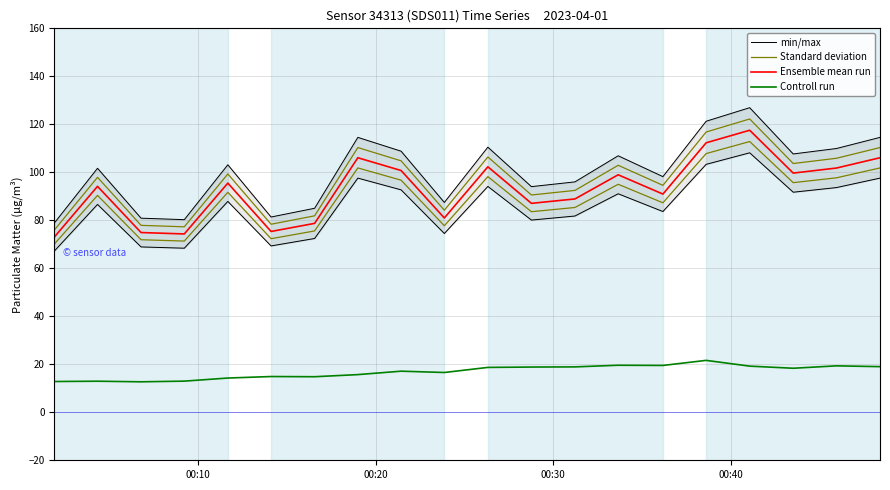

True or false: Controll run and min/max cross at least once.

False